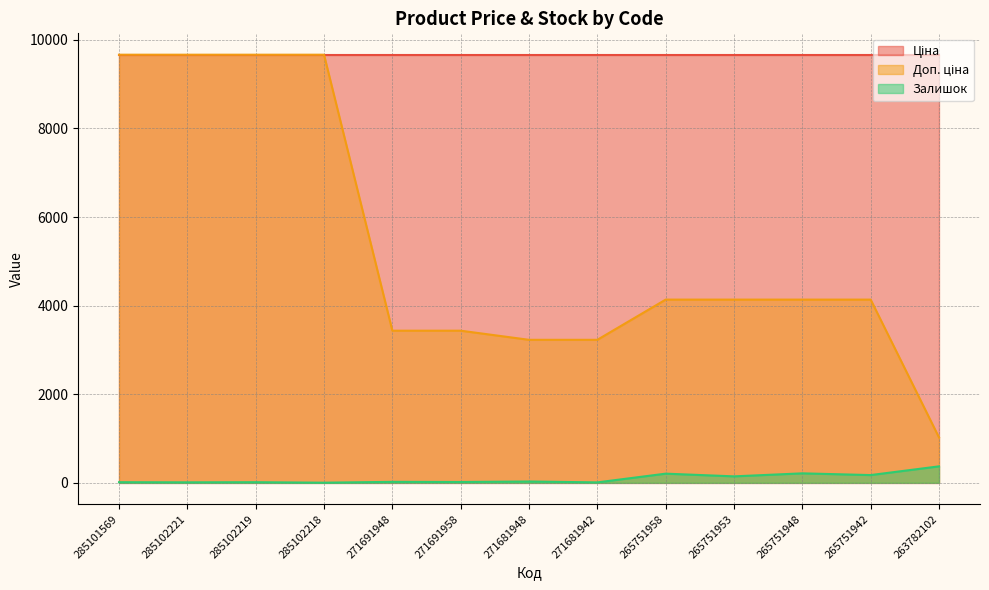

What is the smallest value displayed?

3.0